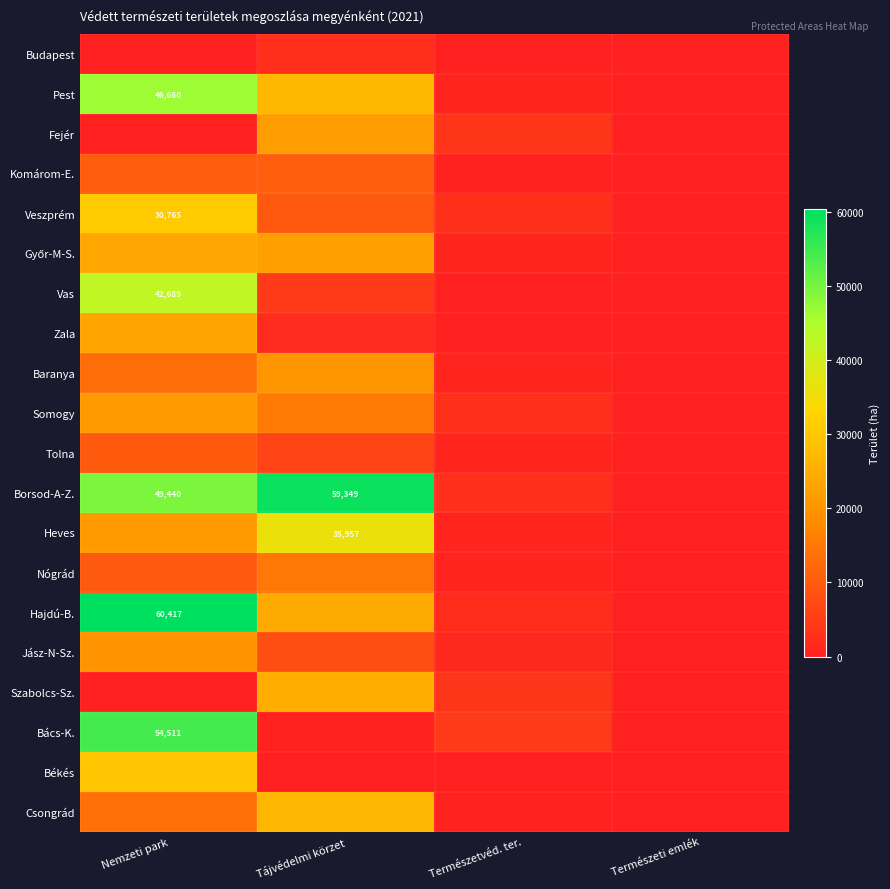

Rank the series at Tájvédelmi körzet from highest to lowest value.

Borsod-A-Z., Heves, Pest, Csongrád, Szabolcs-Sz., Hajdú-B., Győr-M-S., Fejér, Baranya, Somogy, Nógrád, Komárom-E., Veszprém, Jász-N-Sz., Tolna, Vas, Budapest, Zala, Bács-K., Békés